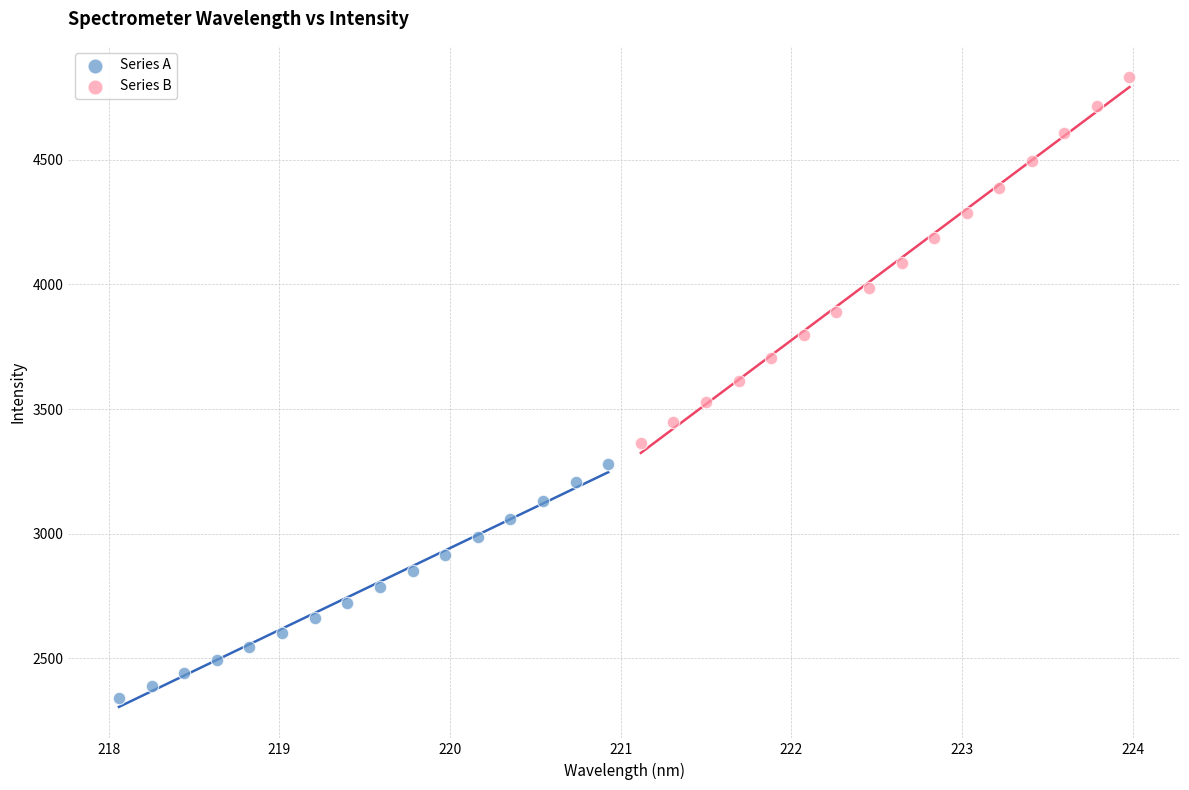

Which series contains the highest Y value?

Series B